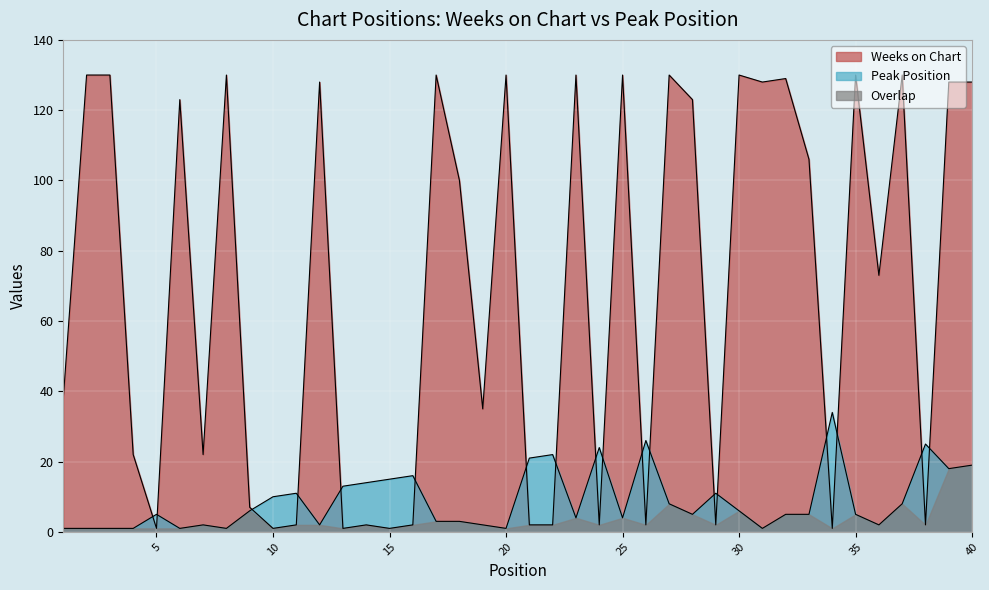

Where do Peak Position and Weeks on Chart first cross each other?

4 and 5